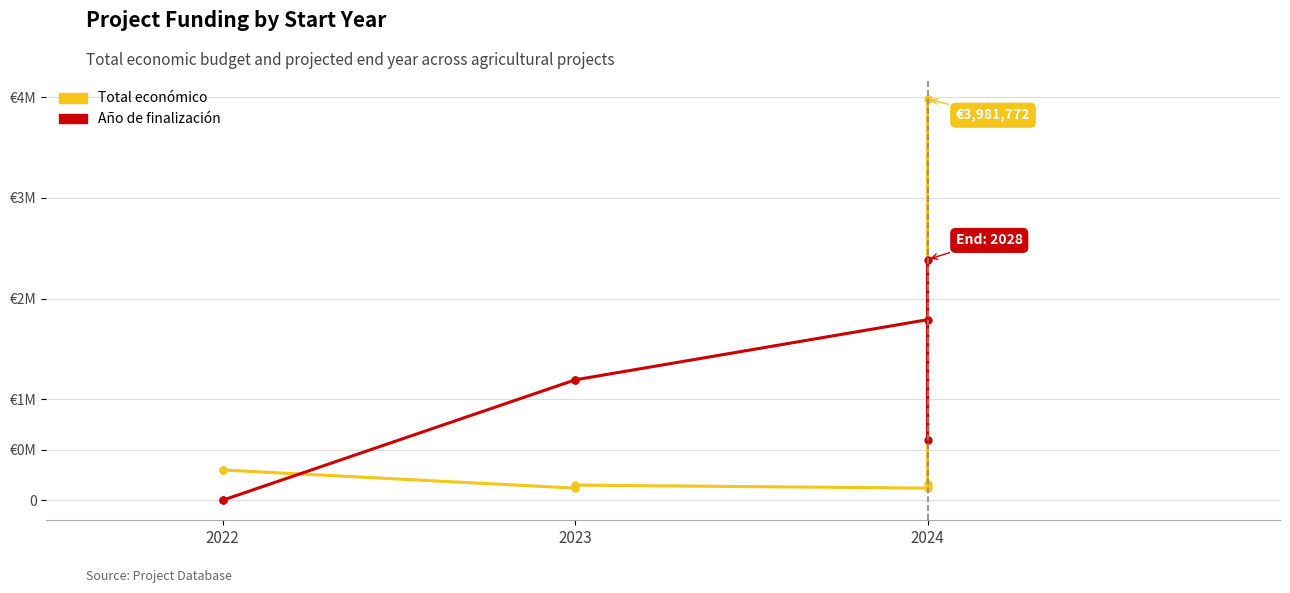

Rank the series by their average value, from highest to lowest.

Año de finalización (scaled), Total económico